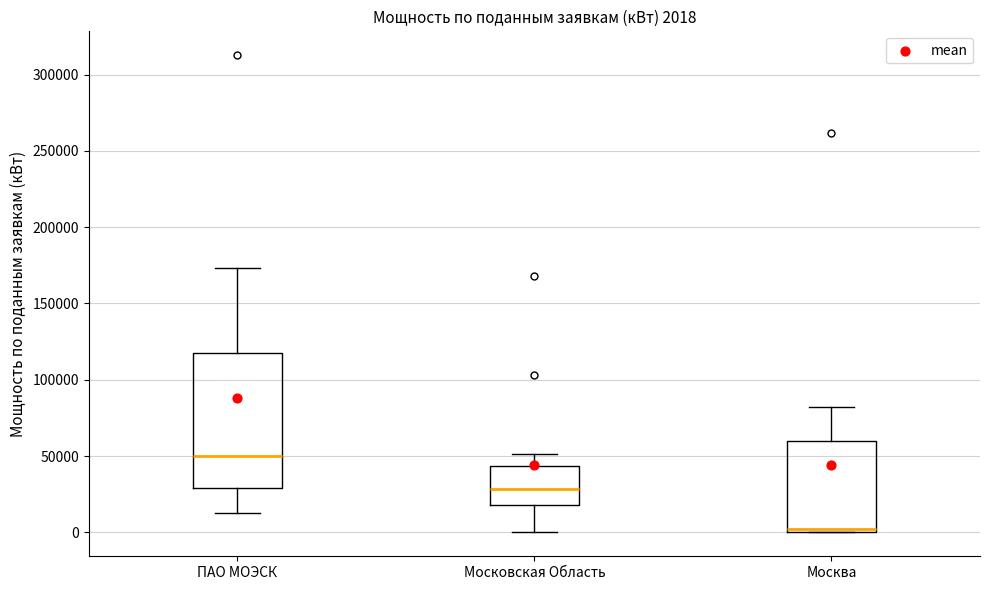

Which box has the lowest median line?

Москва